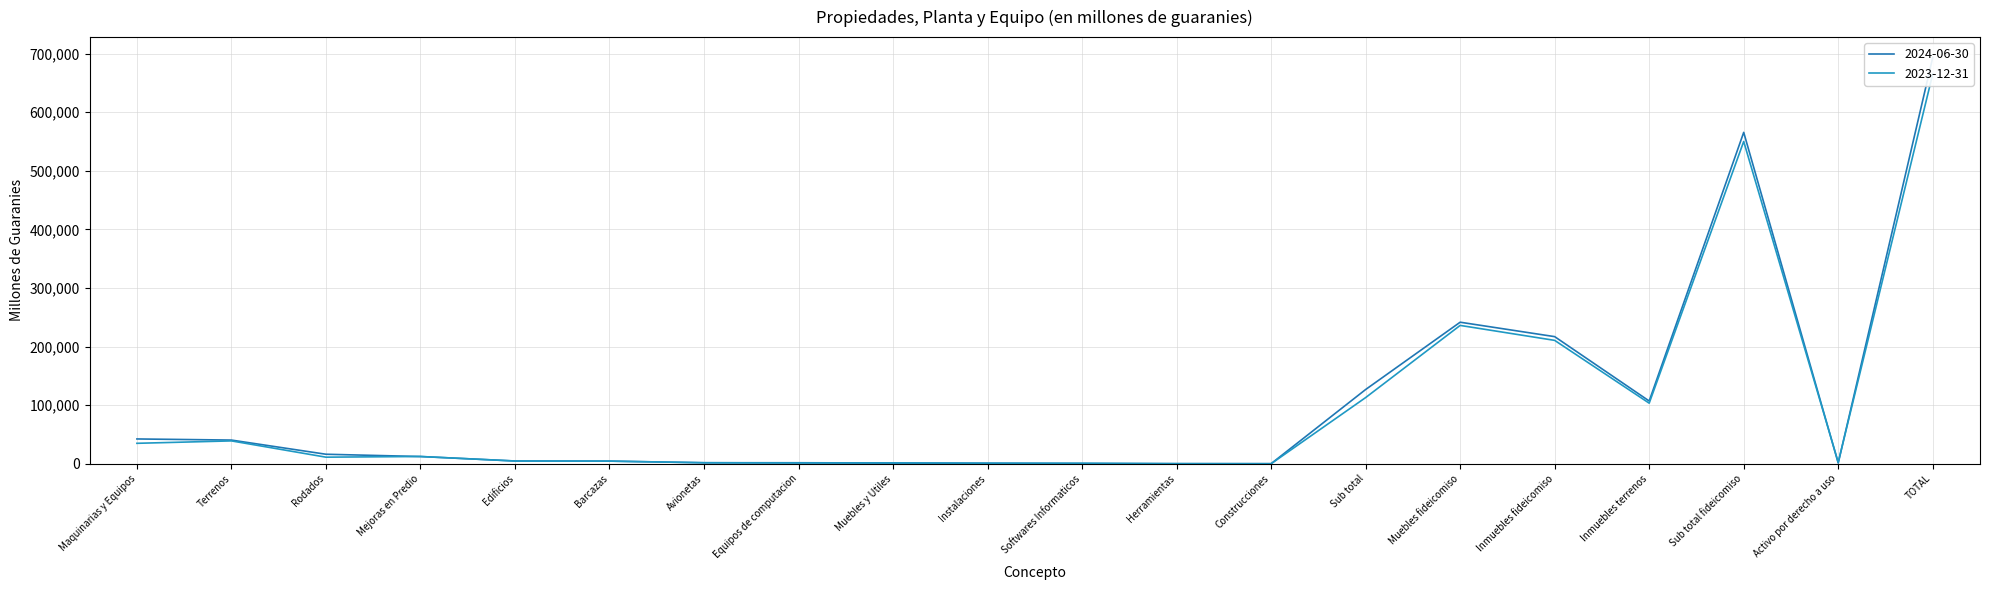

Reading right to left, extract all data points from this chart.

2024-06-30: TOTAL=693587	Activo por derecho a uso=1204	Sub total fideicomiso=565665	Inmuebles terrenos=107102	Inmuebles fideicomiso=216966	Muebles fideicomiso=241597	Sub total=126718	Construcciones=135	Herramientas=143	Softwares Informaticos=367	Instalaciones=856	Muebles y Utiles=1300	Equipos de computacion=1685	Avionetas=1731	Barcazas=4500	Edificios=4731	Mejoras en Predio=12316	Rodados=16217	Terrenos=40413	Maquinarias y Equipos=42324
2023-12-31: TOTAL=665410	Activo por derecho a uso=2325	Sub total fideicomiso=550126	Inmuebles terrenos=103391	Inmuebles fideicomiso=210599	Muebles fideicomiso=236136	Sub total=112959	Construcciones=0	Herramientas=139	Softwares Informaticos=888	Instalaciones=891	Muebles y Utiles=1366	Equipos de computacion=1342	Avionetas=1703	Barcazas=4475	Edificios=4634	Mejoras en Predio=12395	Rodados=11223	Terrenos=39012	Maquinarias y Equipos=34891